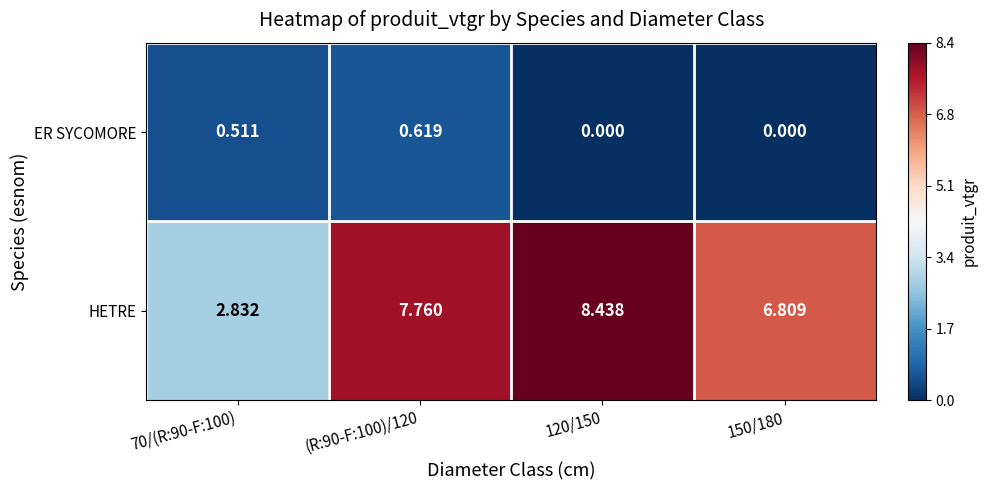

Which series has the largest total across all categories?

HETRE